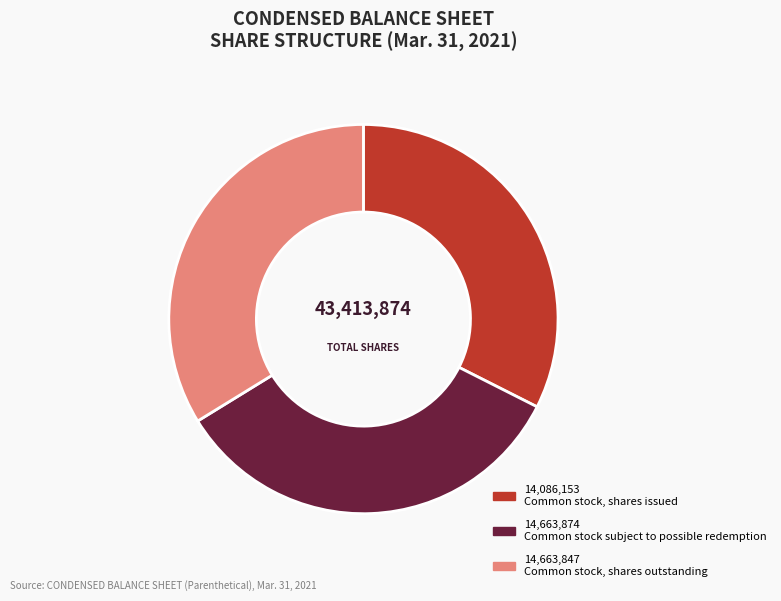

Is there a majority slice in this chart?

No